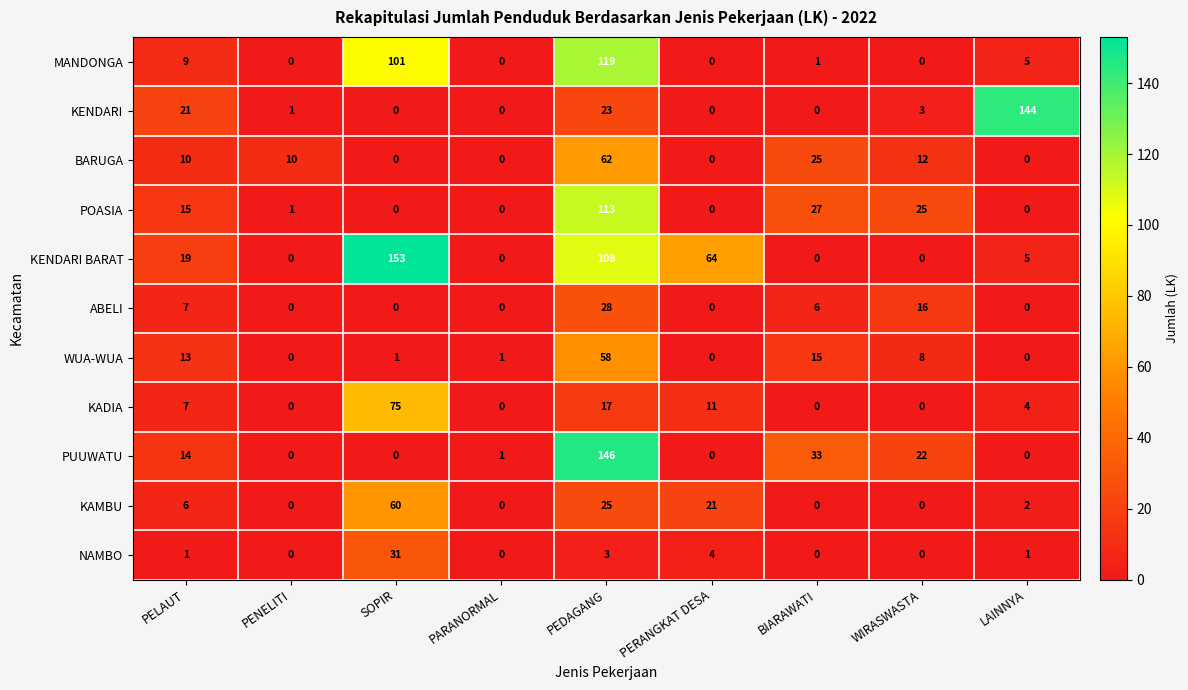

The value of KAMBU at PARANORMAL is 0. True or false?

True